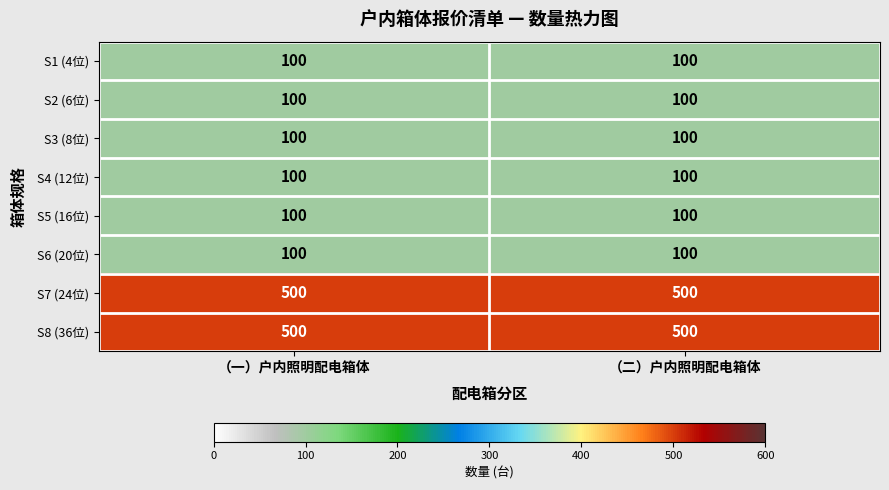

At how many categories does at least one series exceed 202?

2